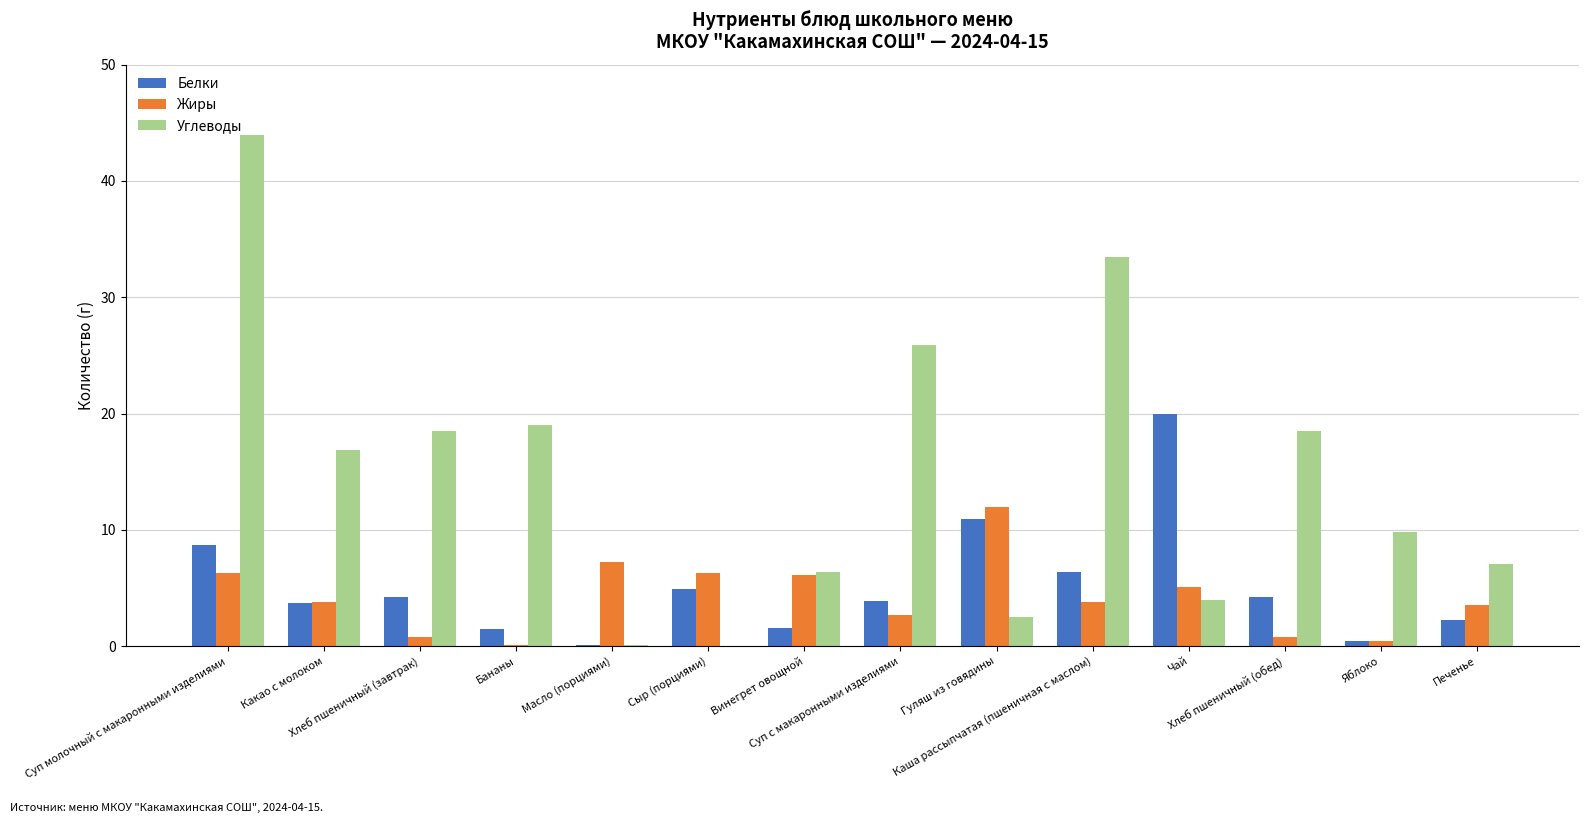

True or false: Белки has a value of 3.7 at Какао с молоком.

True